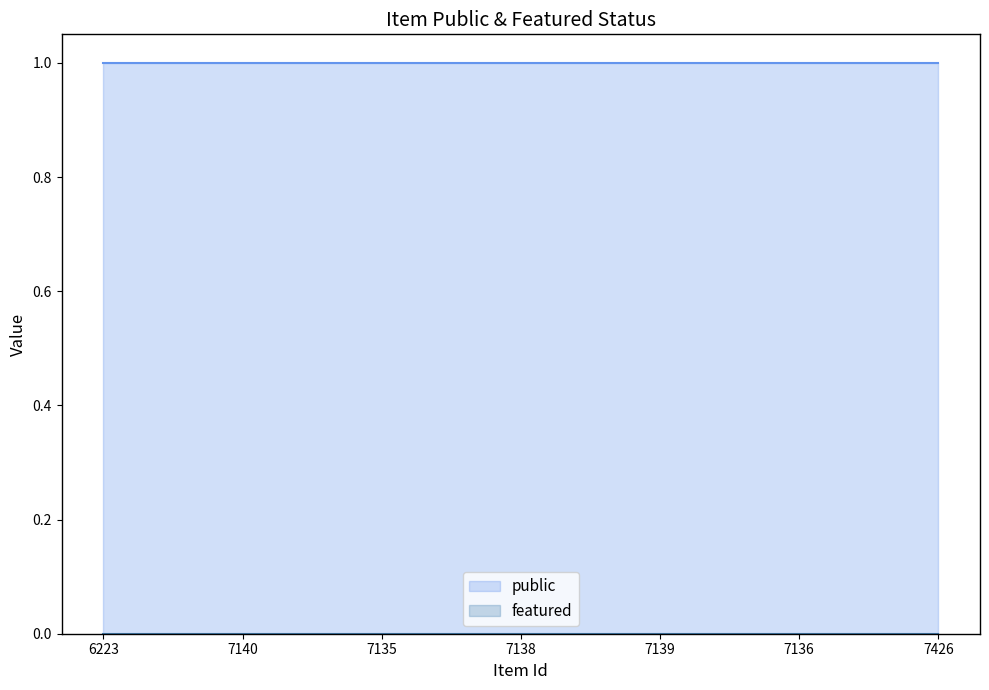

What are all the series names shown in the legend?

public, featured